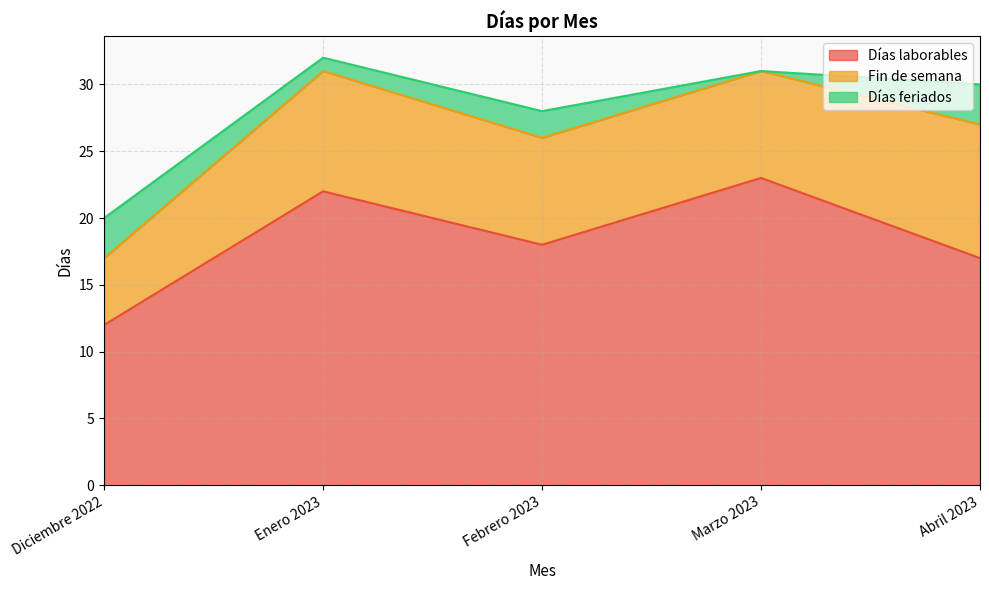

What position from the left is Diciembre 2022?

1